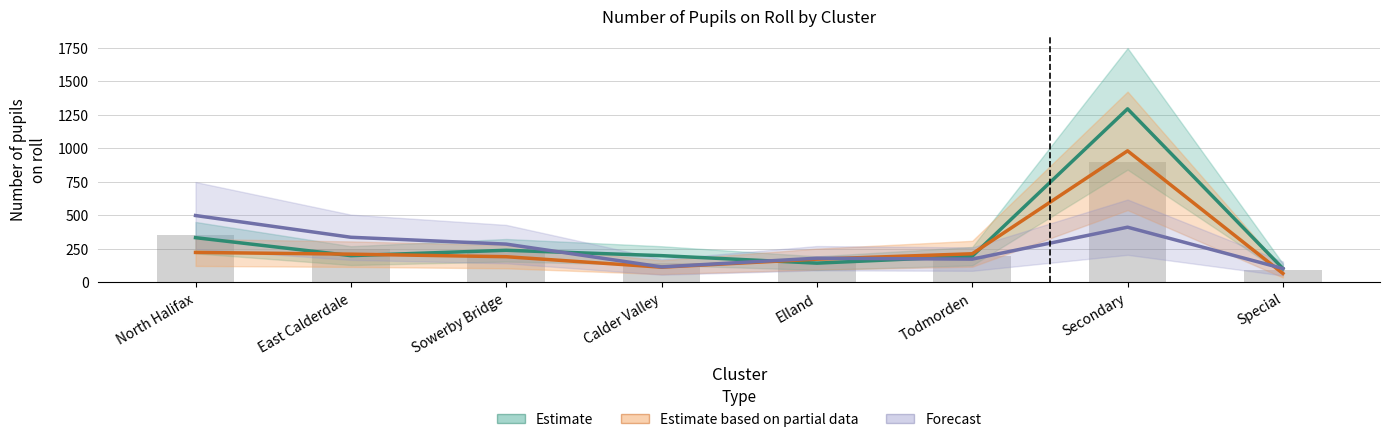

What is the value of the Estimate based on partial data bar at the 1st from the left?

224